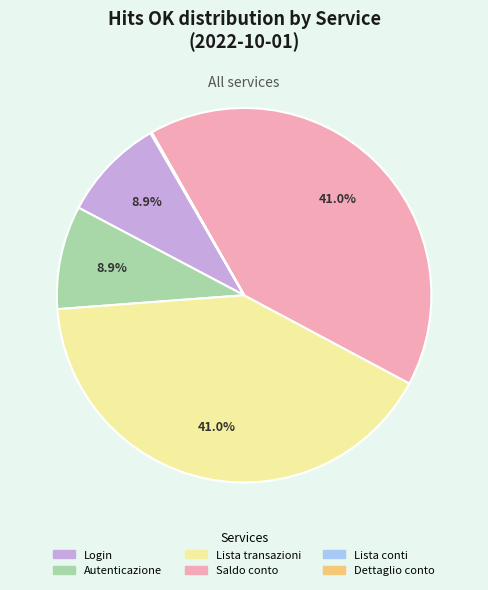

What is the total percentage of Lista transazioni and Saldo conto?

82.0%